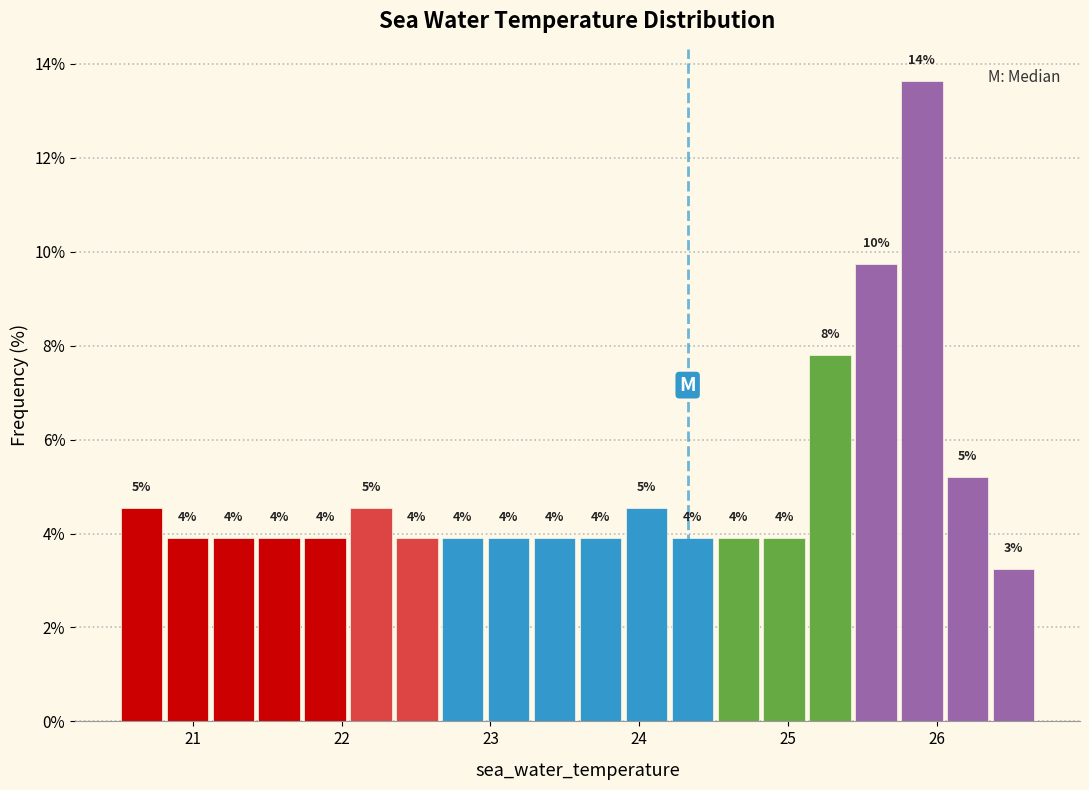

Around what value on the x-axis is the tallest bar? Give the approximate position of its centre, as read against the axis.

25.9